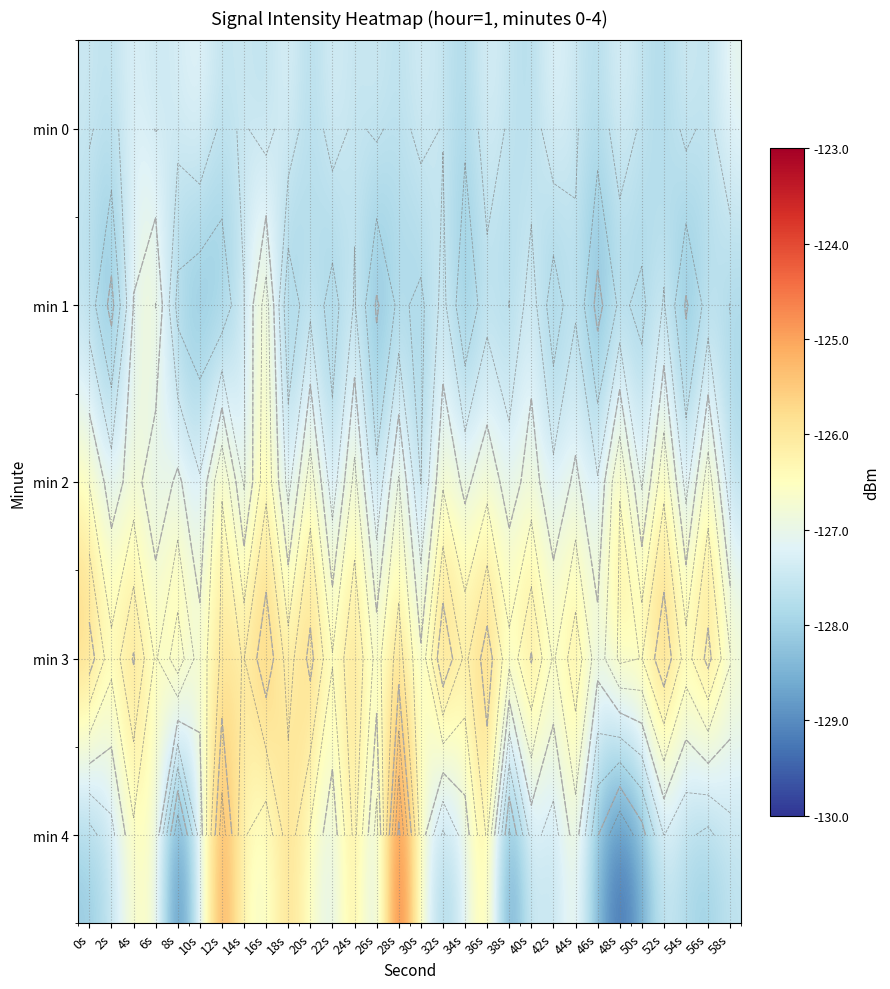

At how many categories does at least one series exceed -125?

2